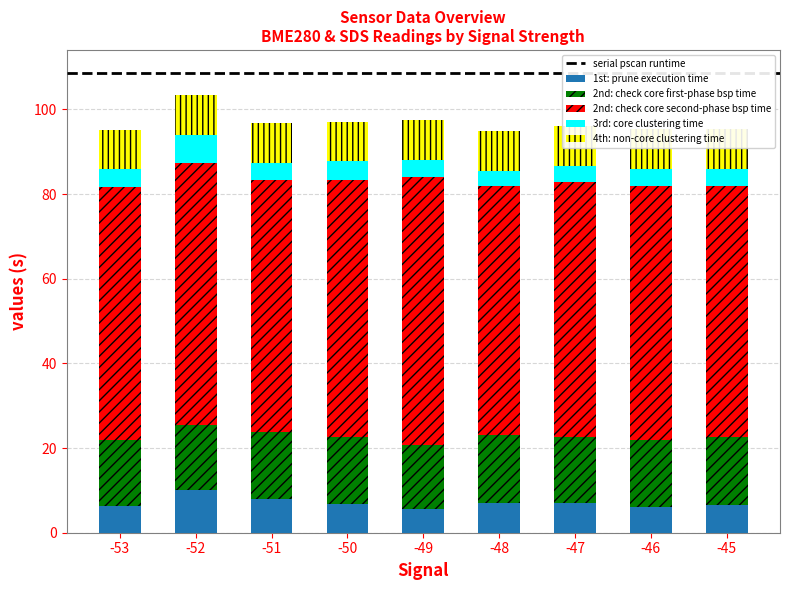

How many bars are there in total?

36